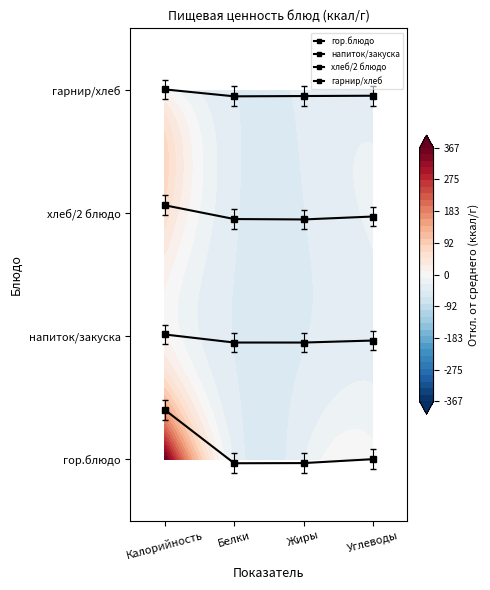

At which label is хлеб/2 блюдо closest to 2?

Углеводы